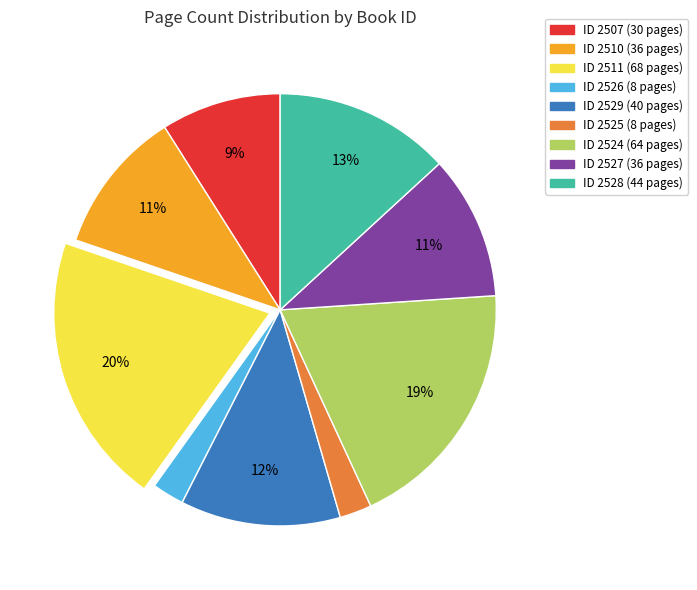

To the nearest percent, what is the difference between the largest and smallest slice percentages?

18%